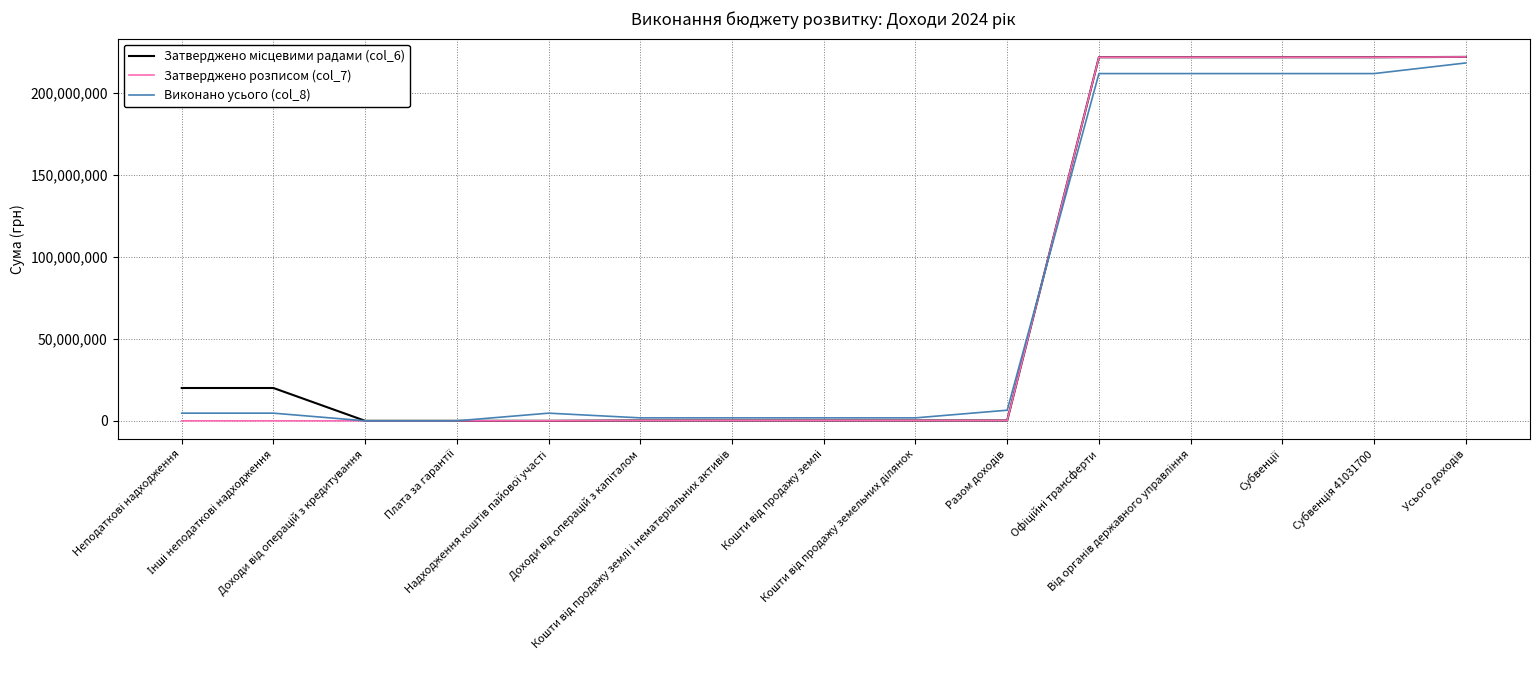

How many values in the Виконано усього (col_8) series are below 4669887?

7